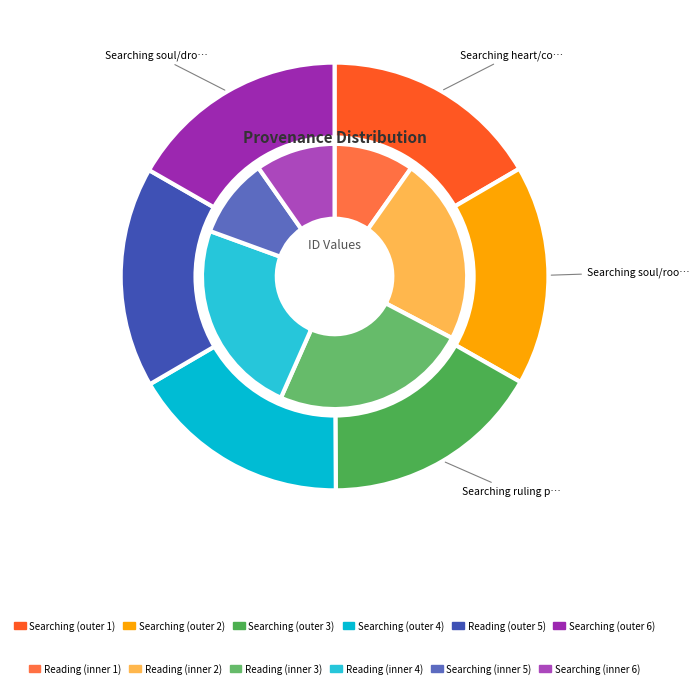

Rank the series at 2 from lowest to highest value.

outer, inner